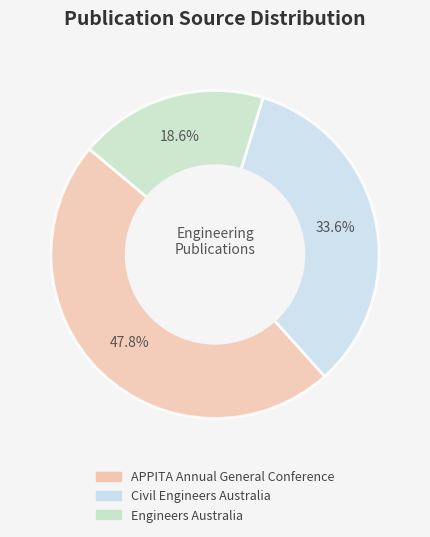

What is the ratio of the value at Engineers Australia to the value at APPITA Annual General Conference?

0.4